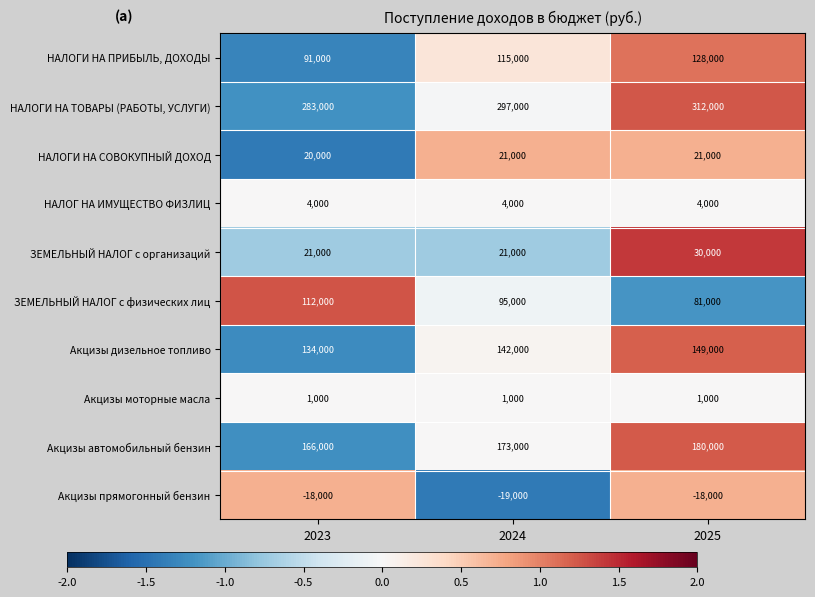

How many НАЛОГИ НА ТОВАРЫ (РАБОТЫ, УСЛУГИ) values are between 283000 and 312000?

3